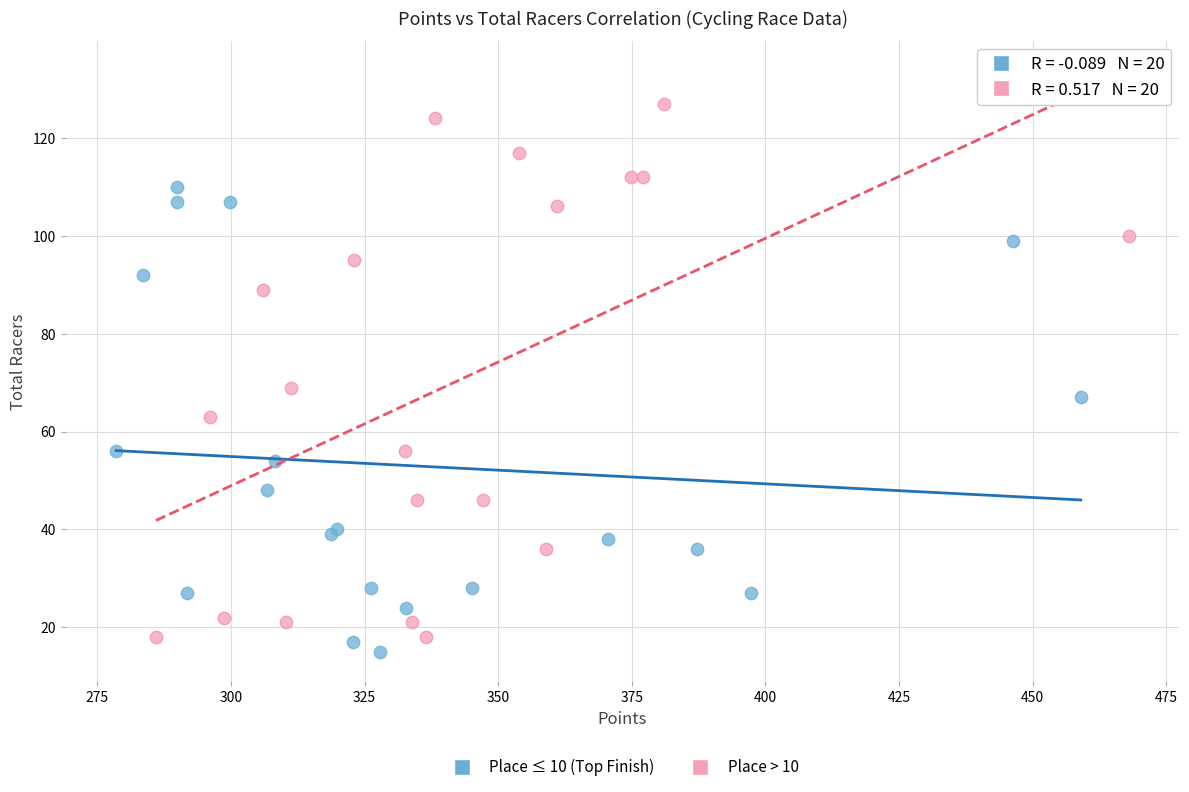

Which series has the largest Y range (max minus min)?

Place > 10